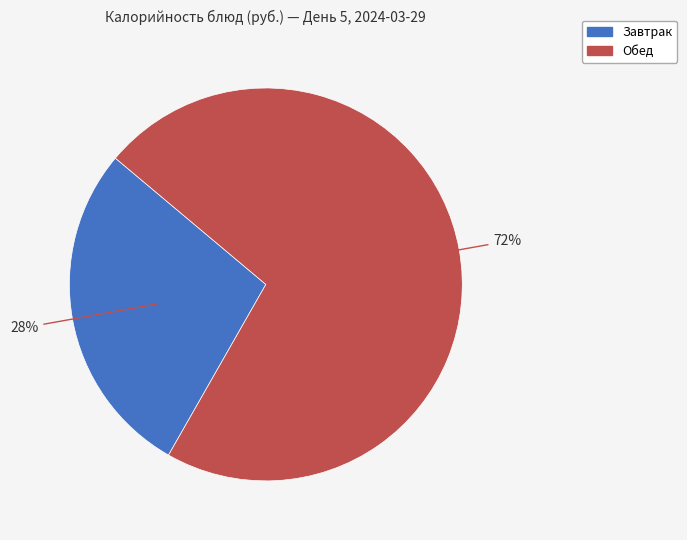

Is there a majority slice in this chart?

Yes